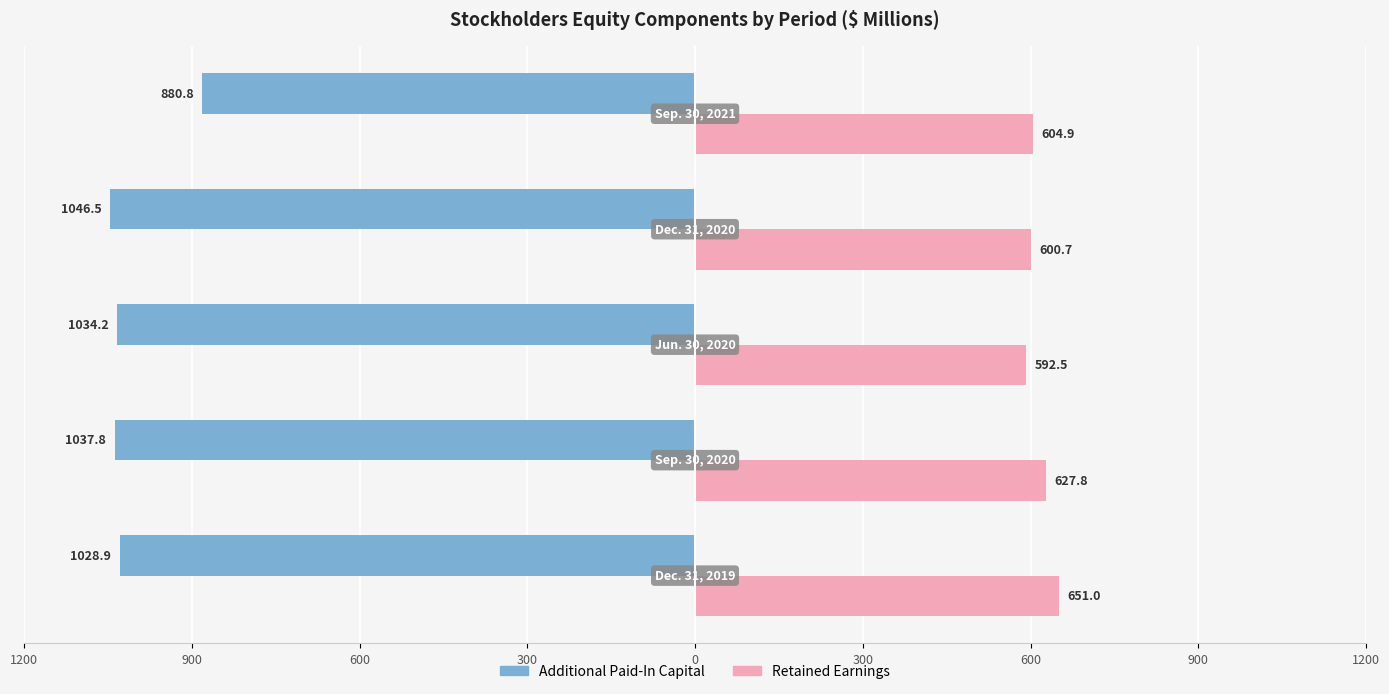

Reading right to left, what are all the values shown in this chart?

Additional Paid-In Capital: -880.8	-1046.5	-1034.2	-1037.8	-1028.9
Retained Earnings: 604.9	600.7	592.5	627.8	651.0